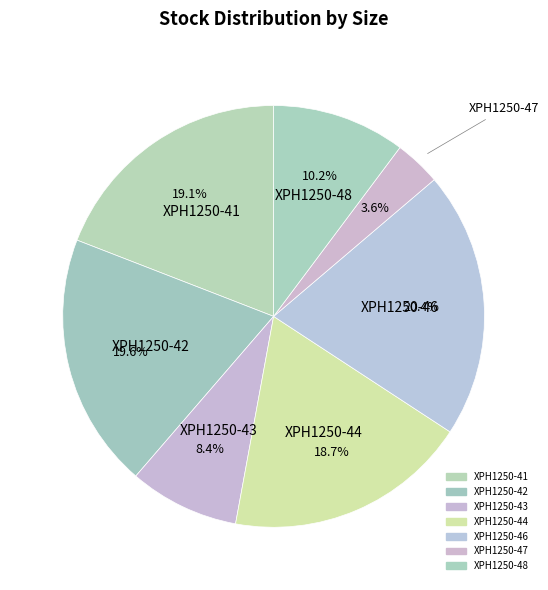

Is there any slice that represents more than half of the pie?

No